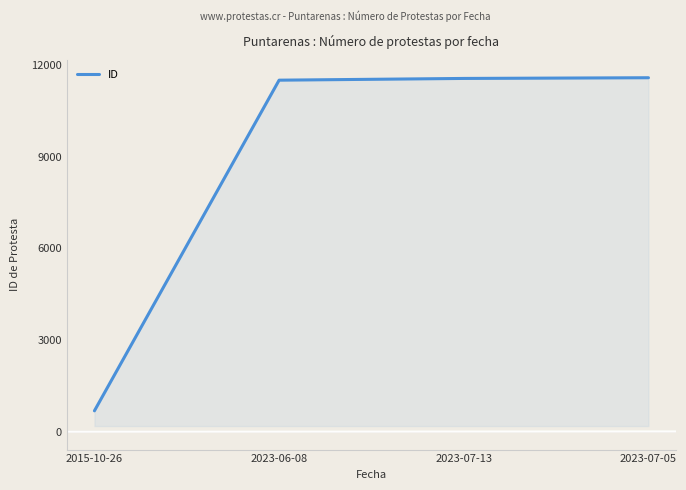

What is the maximum value shown in the chart?

11595